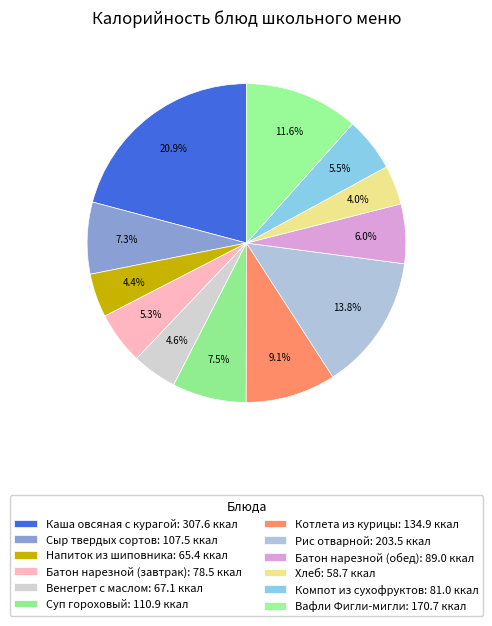

Does any single category account for the majority?

No